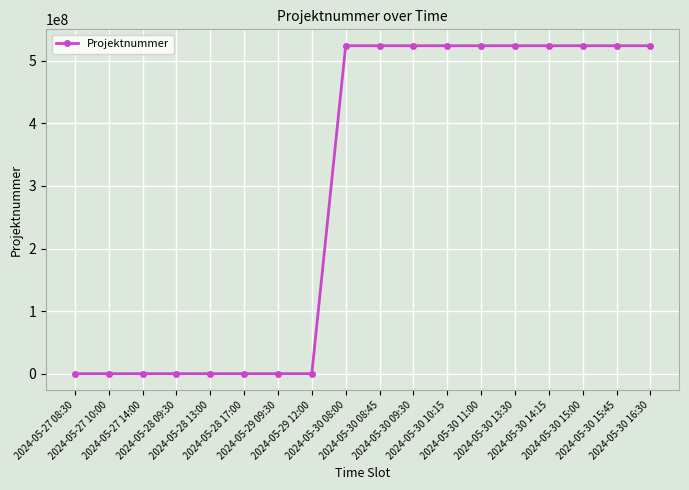

What is the change in value from 2024-05-27 10:00 to 2024-05-30 09:30?

+523916112